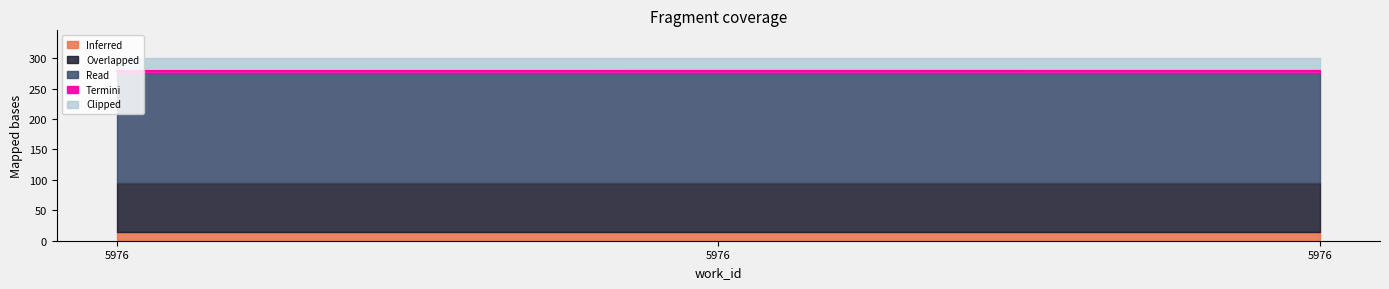

Is it true that the value at 5976 is 279.0?

True